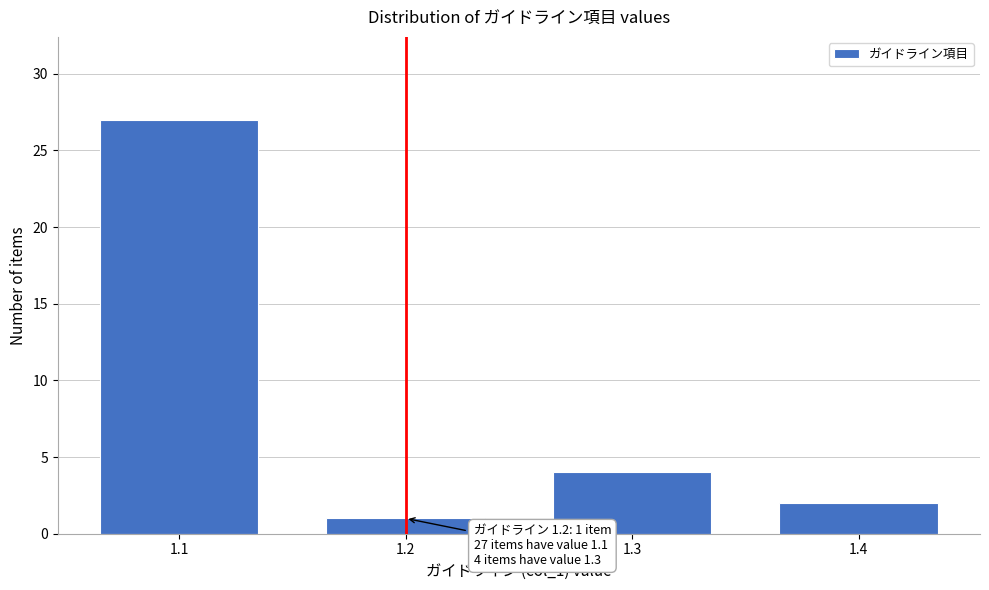

Reading left to right, extract all data points from this chart.

1.1=27	1.2=1	1.3=4	1.4=2